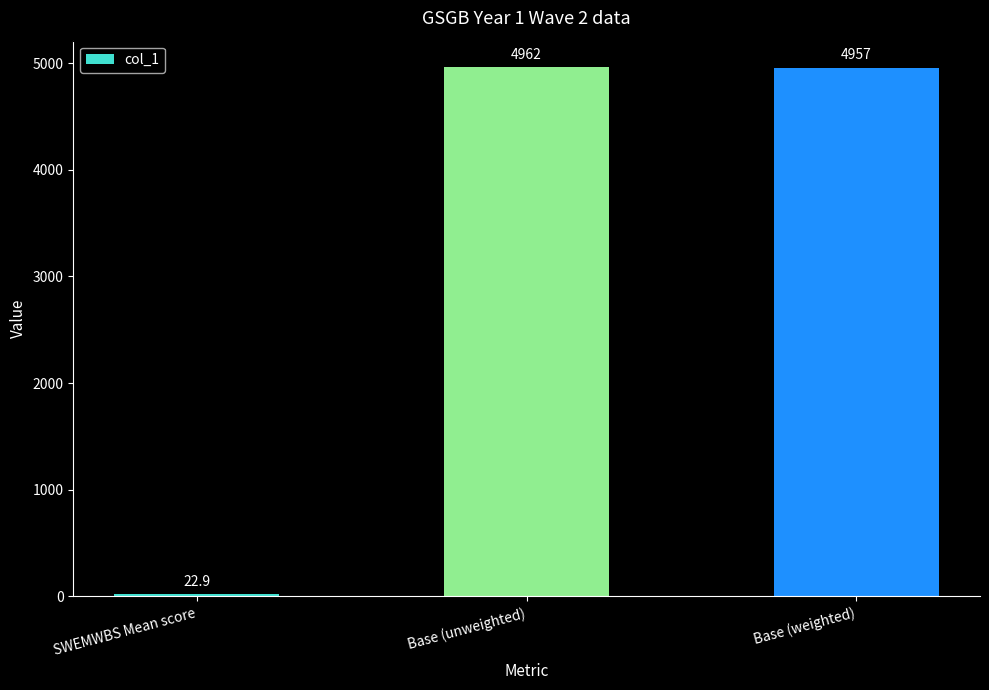

What is the value of the 3rd bar from the left?

4957.0